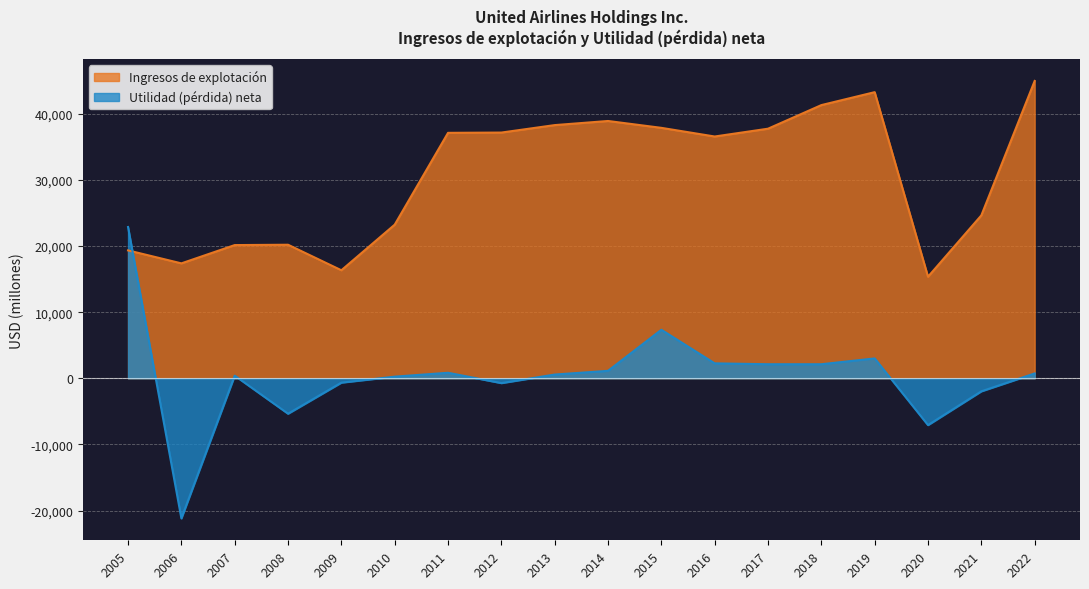

Between 2016 and 2014, which is larger?

2014